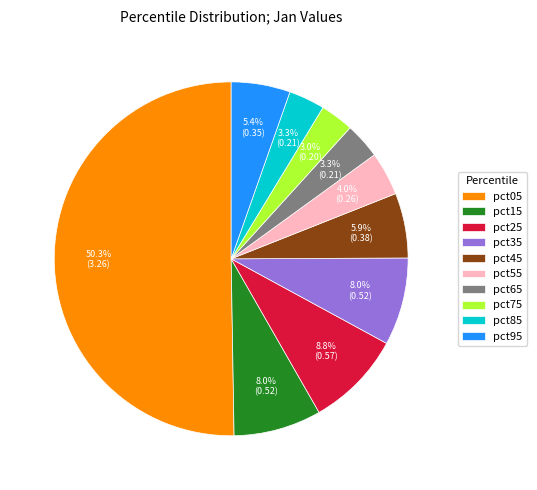

The pct15 slice represents 8% of the pie. True or false?

True